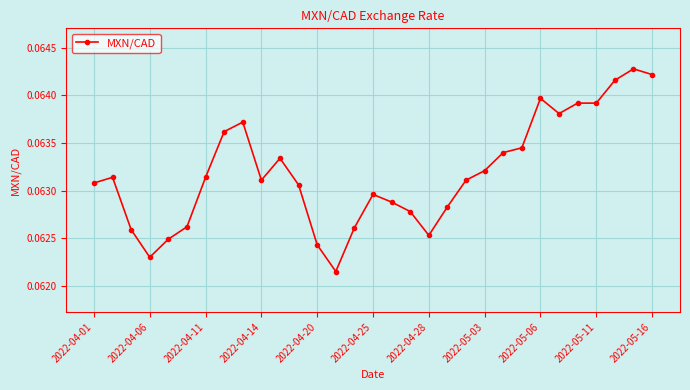

How many categories are shown in the chart?

31